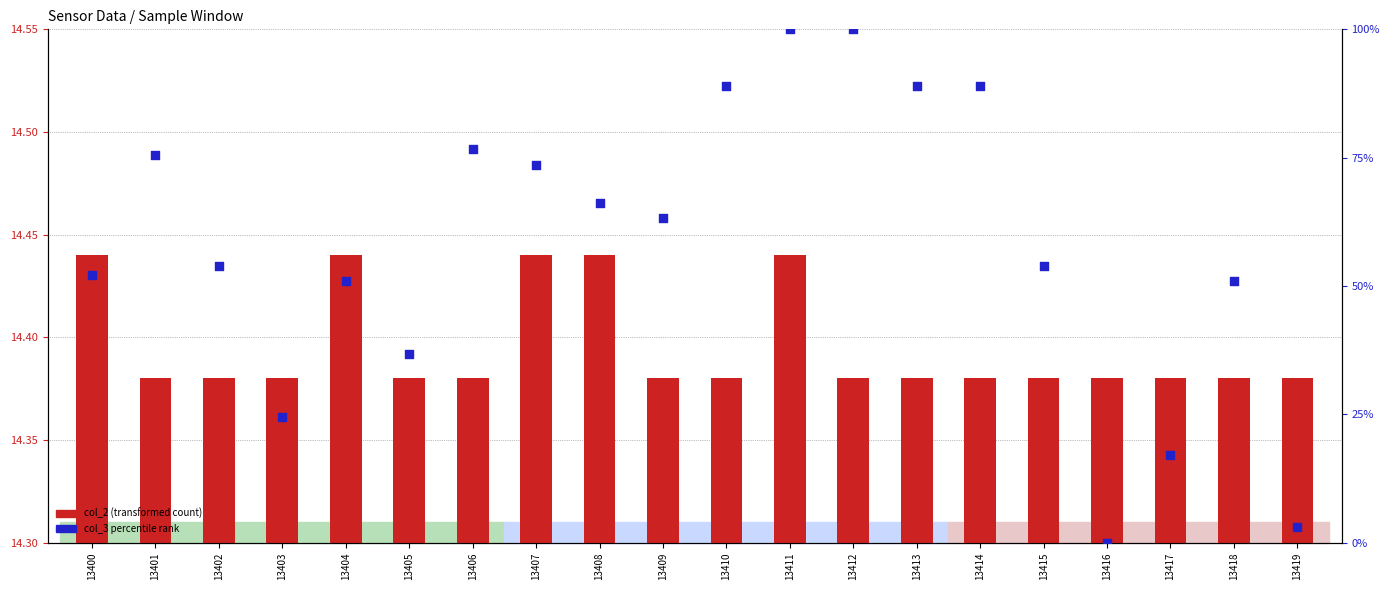

What is the total value across all series at 13408?

80.7